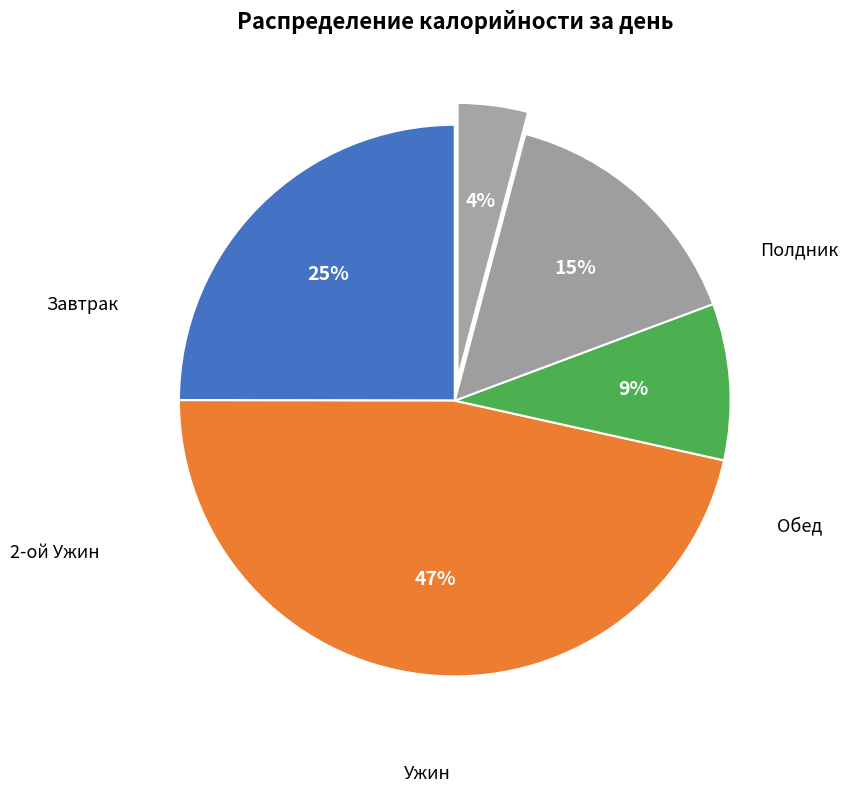

Which category has the smallest portion of the pie?

2-ой Ужин